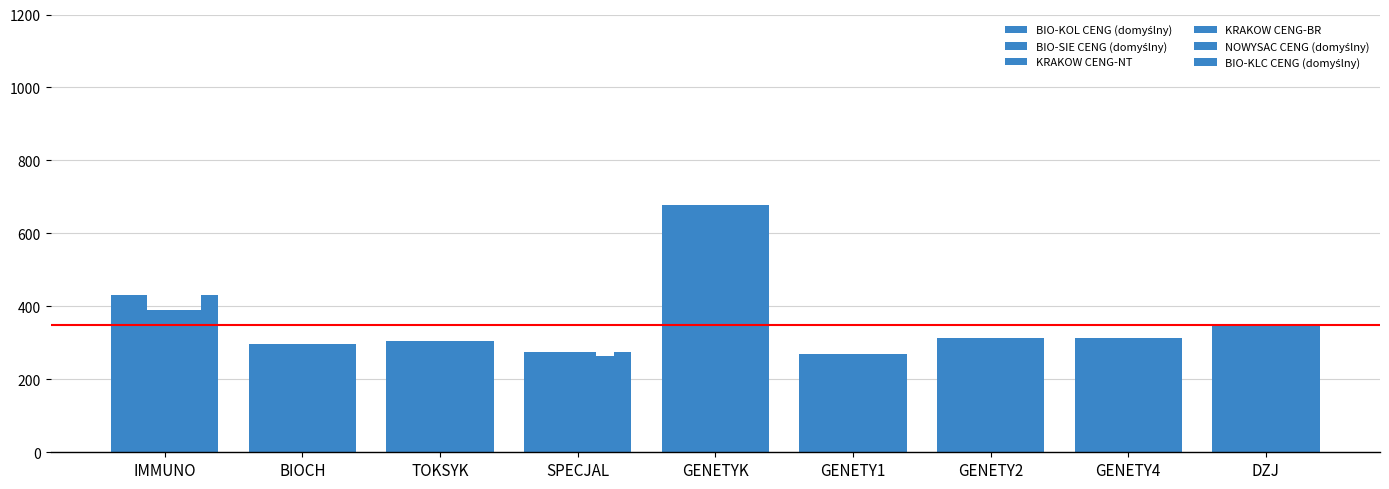

What is the sum of the KRAKOW CENG-NT values at DZJ and BIOCH?

646